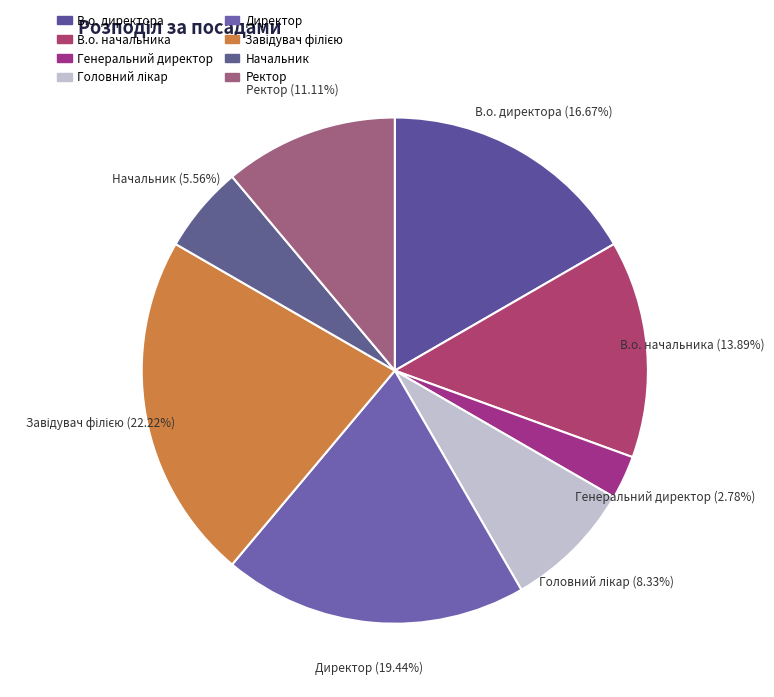

How many segments does this pie chart have?

8